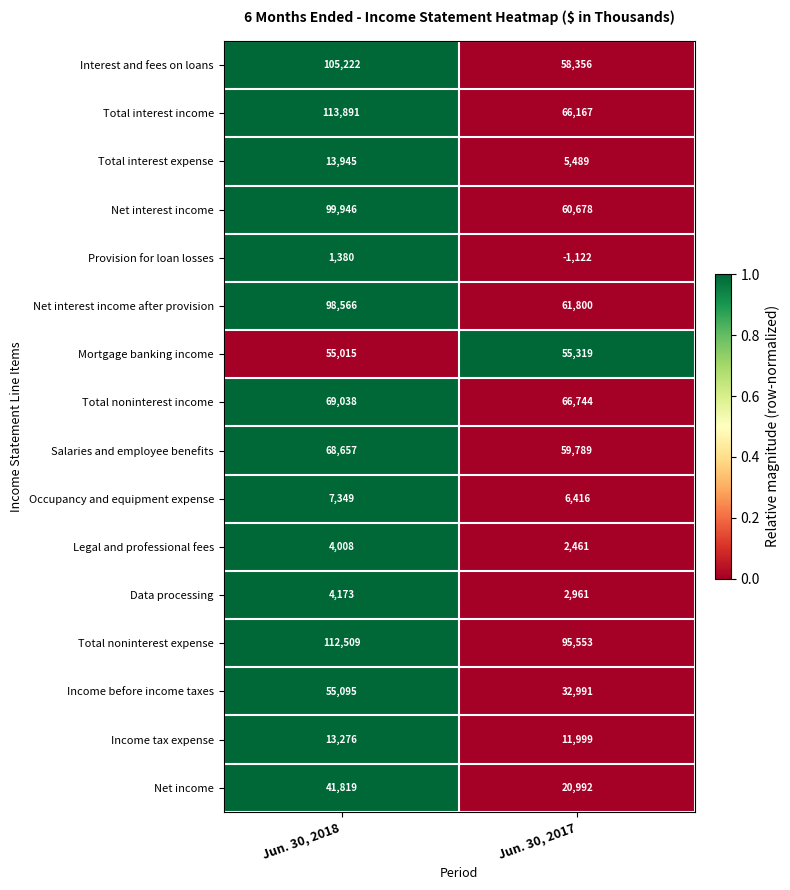

List the series in order of their peak value, lowest first.

Provision for loan losses, Legal and professional fees, Data processing, Occupancy and equipment expense, Income tax expense, Total interest expense, Net income, Income before income taxes, Mortgage banking income, Salaries and employee benefits, Total noninterest income, Net interest income after provision, Net interest income, Interest and fees on loans, Total noninterest expense, Total interest income